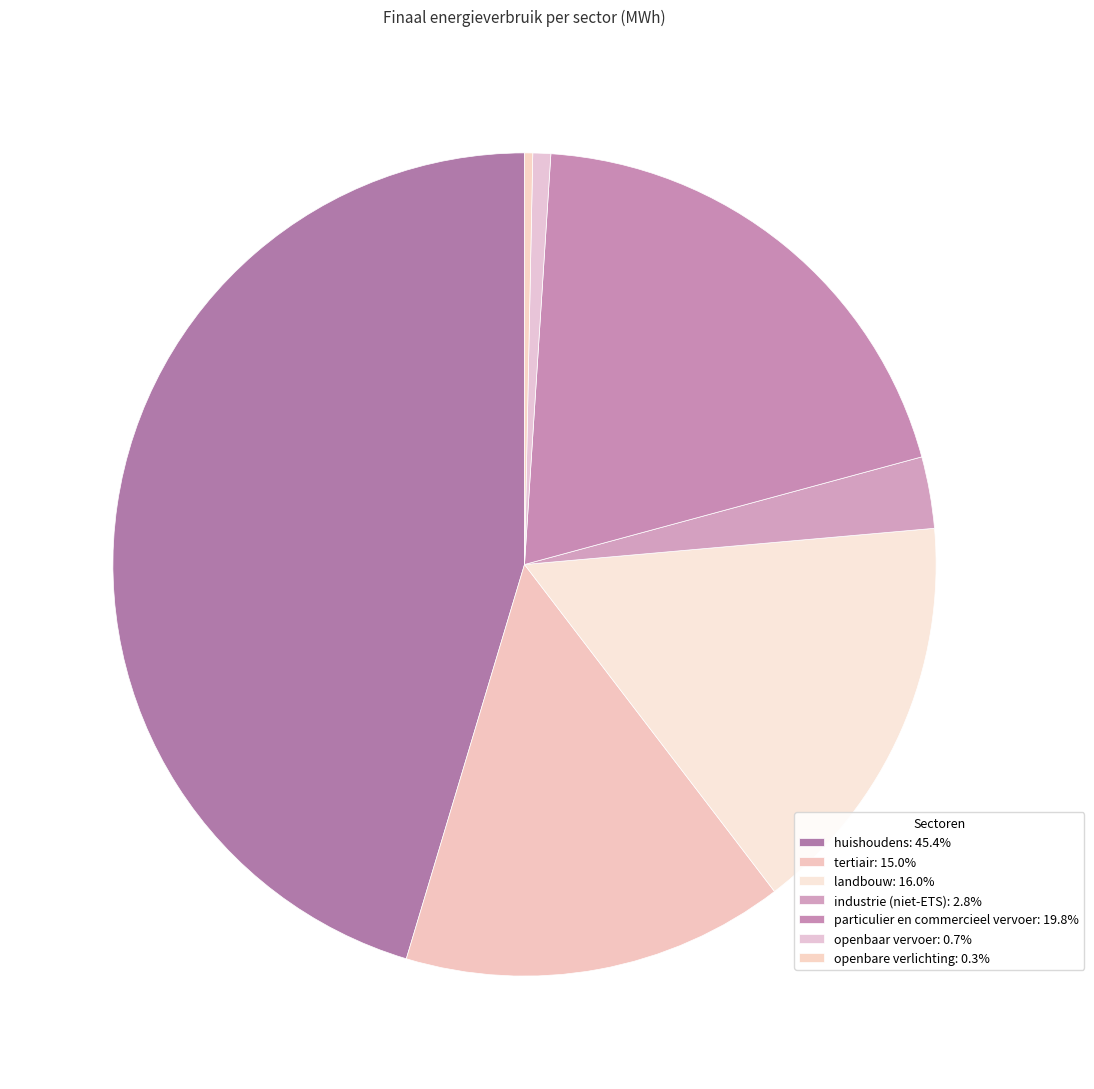

Count the number of slices in the pie.

7